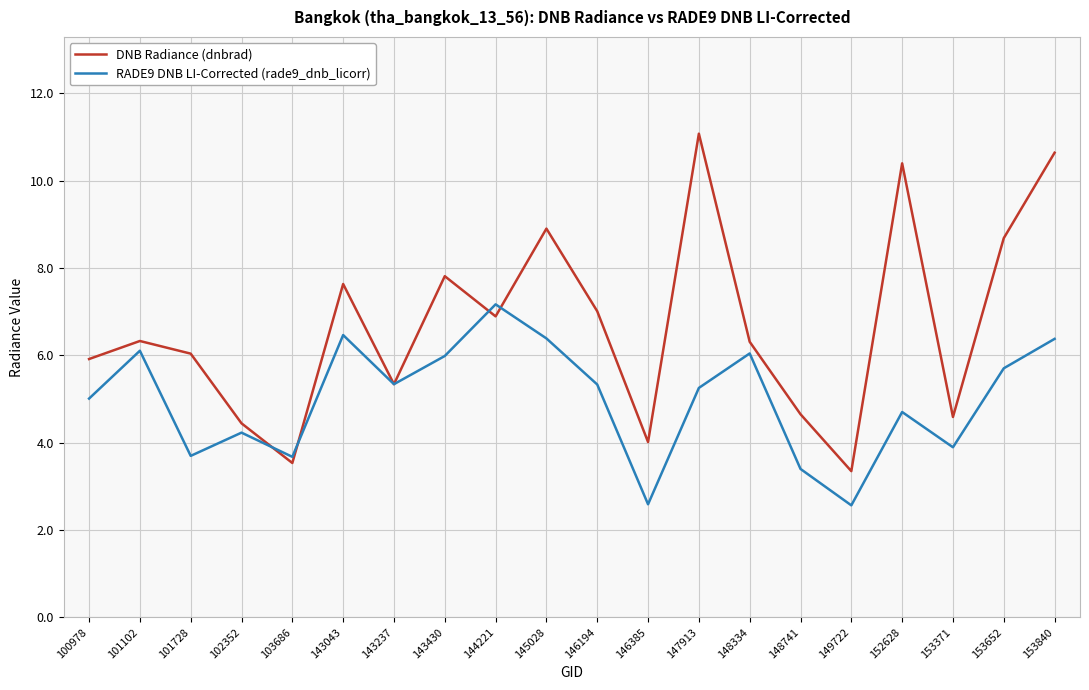

At which category does the chart reach its peak across all series?

147913